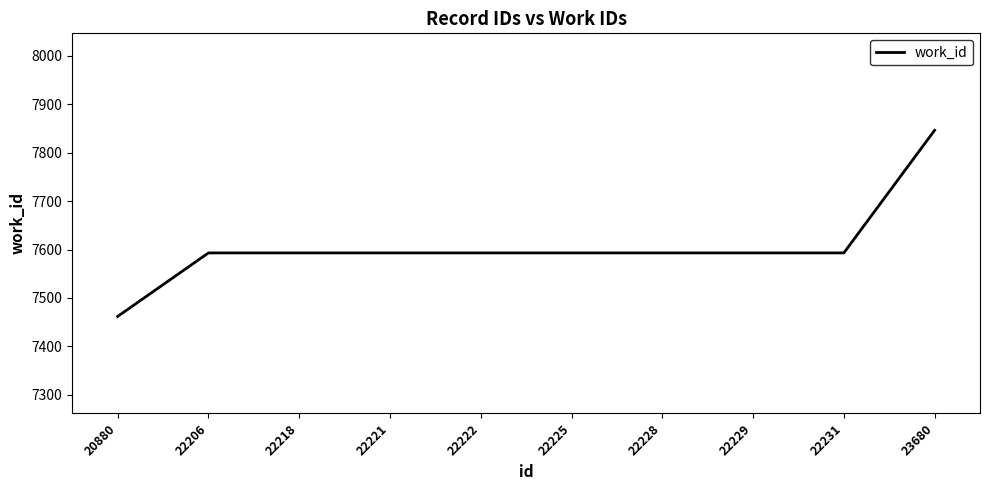

The chart shows a value of 2373 at 22231. True or false?

False